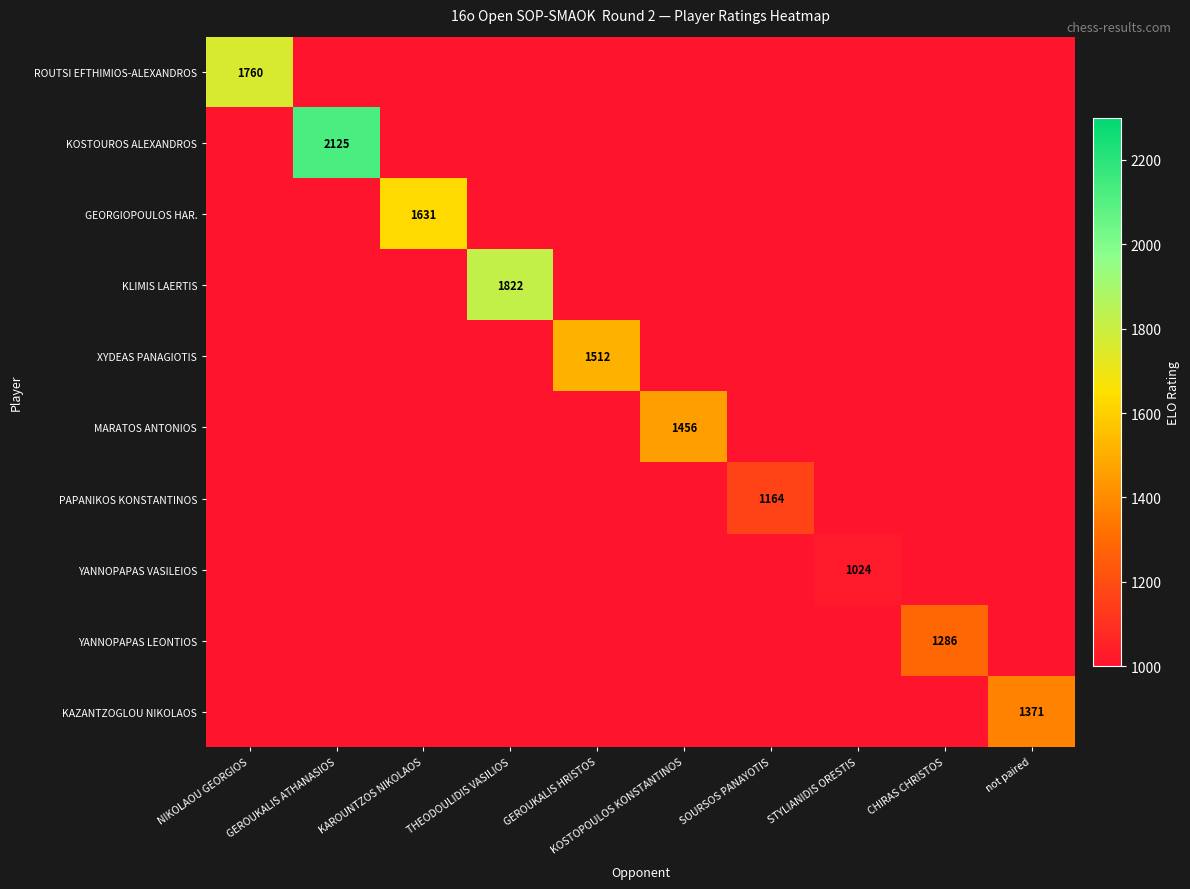

At how many categories does at least one series exceed 1397?

6